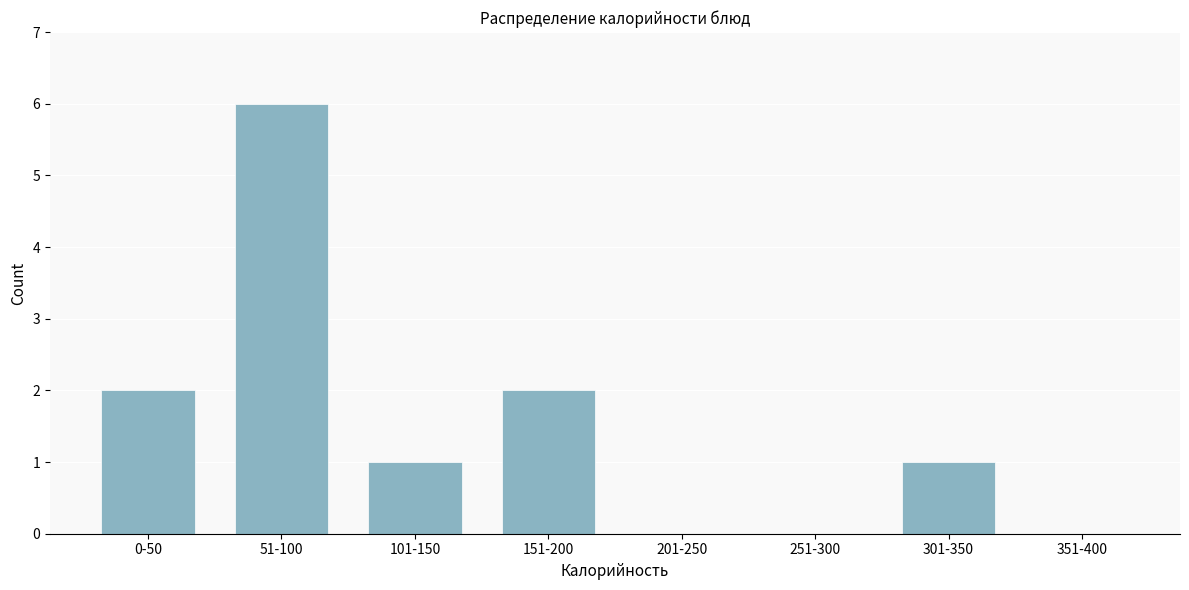

Reading left to right, list all the values displayed in this chart.

0-50=2	51-100=6	101-150=1	151-200=2	201-250=0	251-300=0	301-350=1	351-400=0